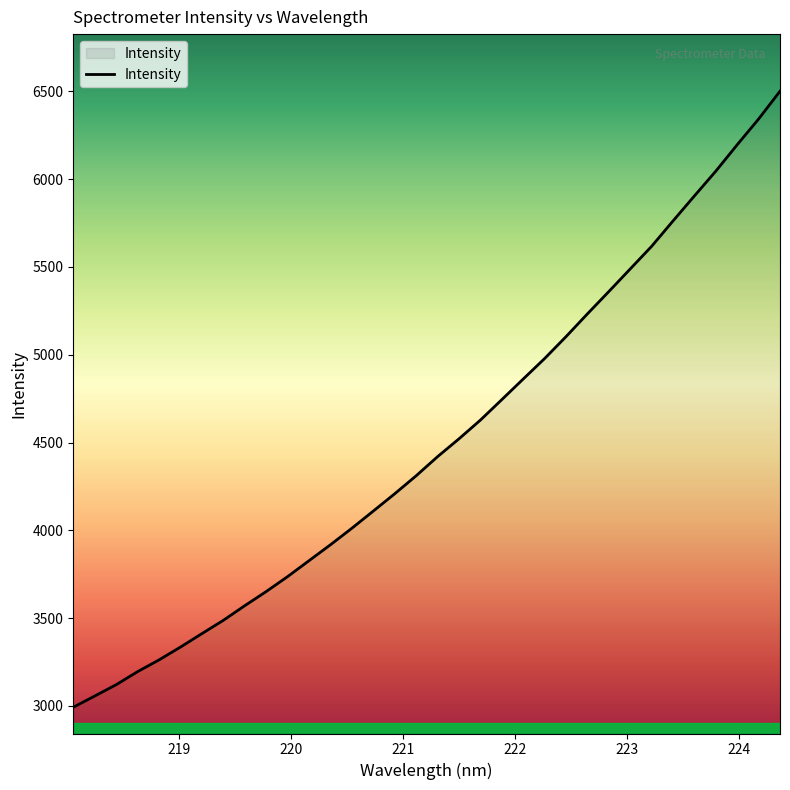

What is the smallest value displayed?

2992.9